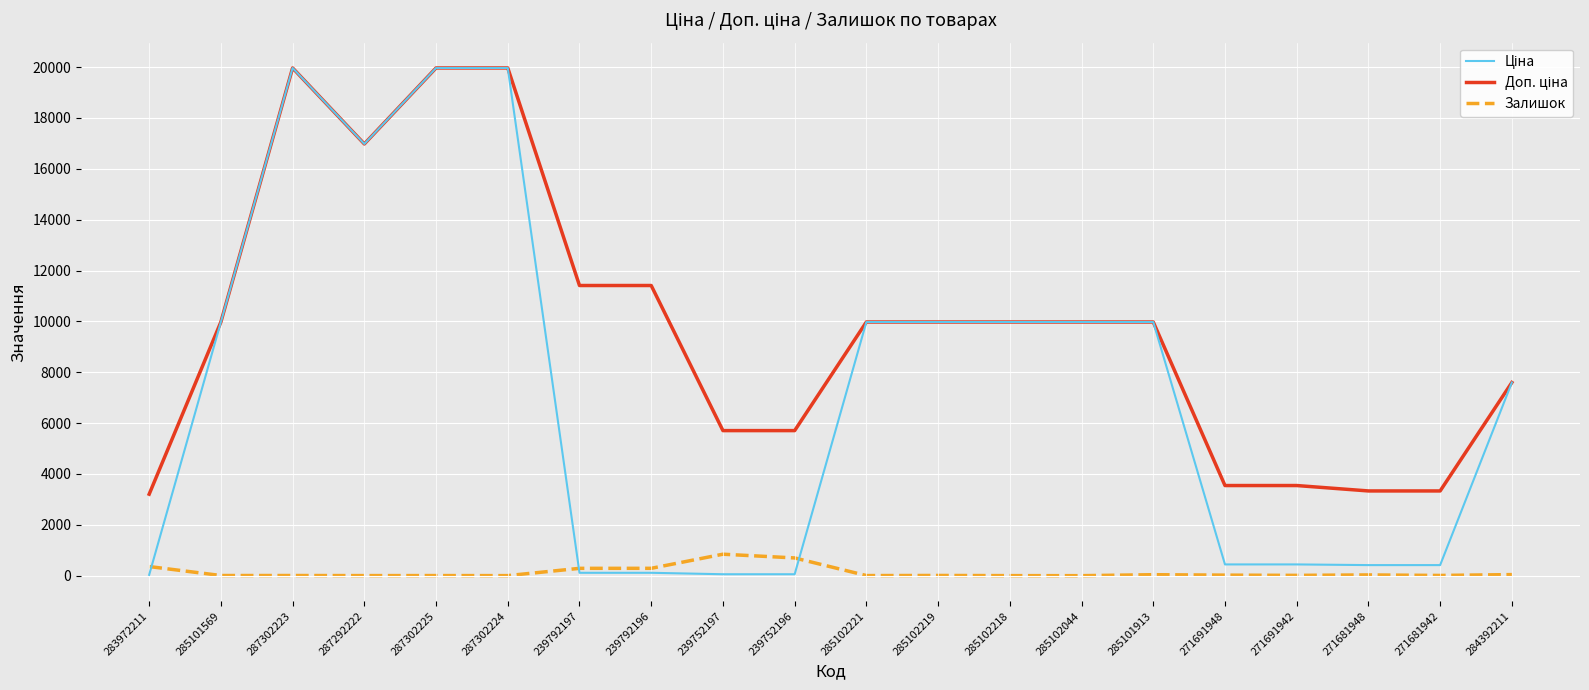

What is the maximum value for Залишок?

845.0